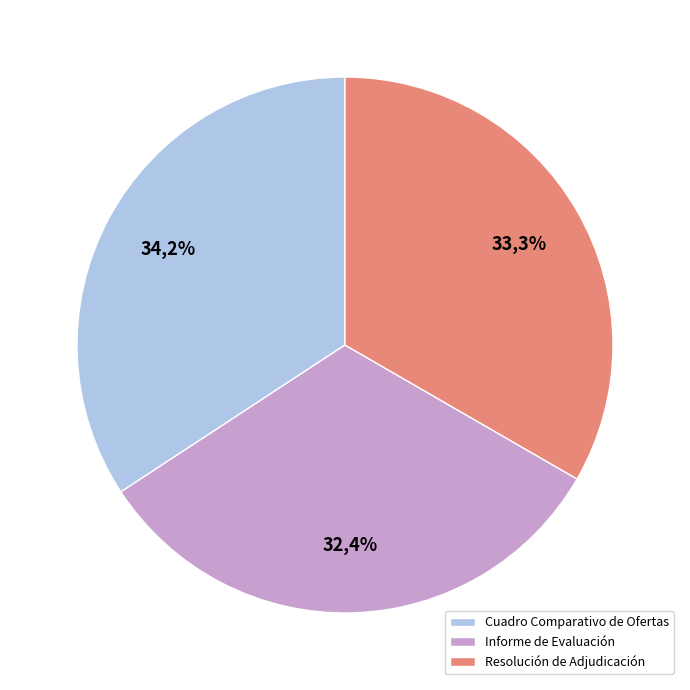

To the nearest percent, what portion does Resolución de Adjudicación represent?

33%